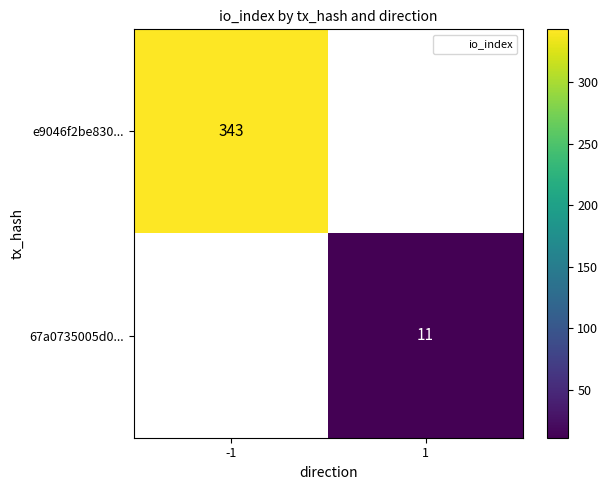

How many values in 67a0735005d0... are above zero?

1